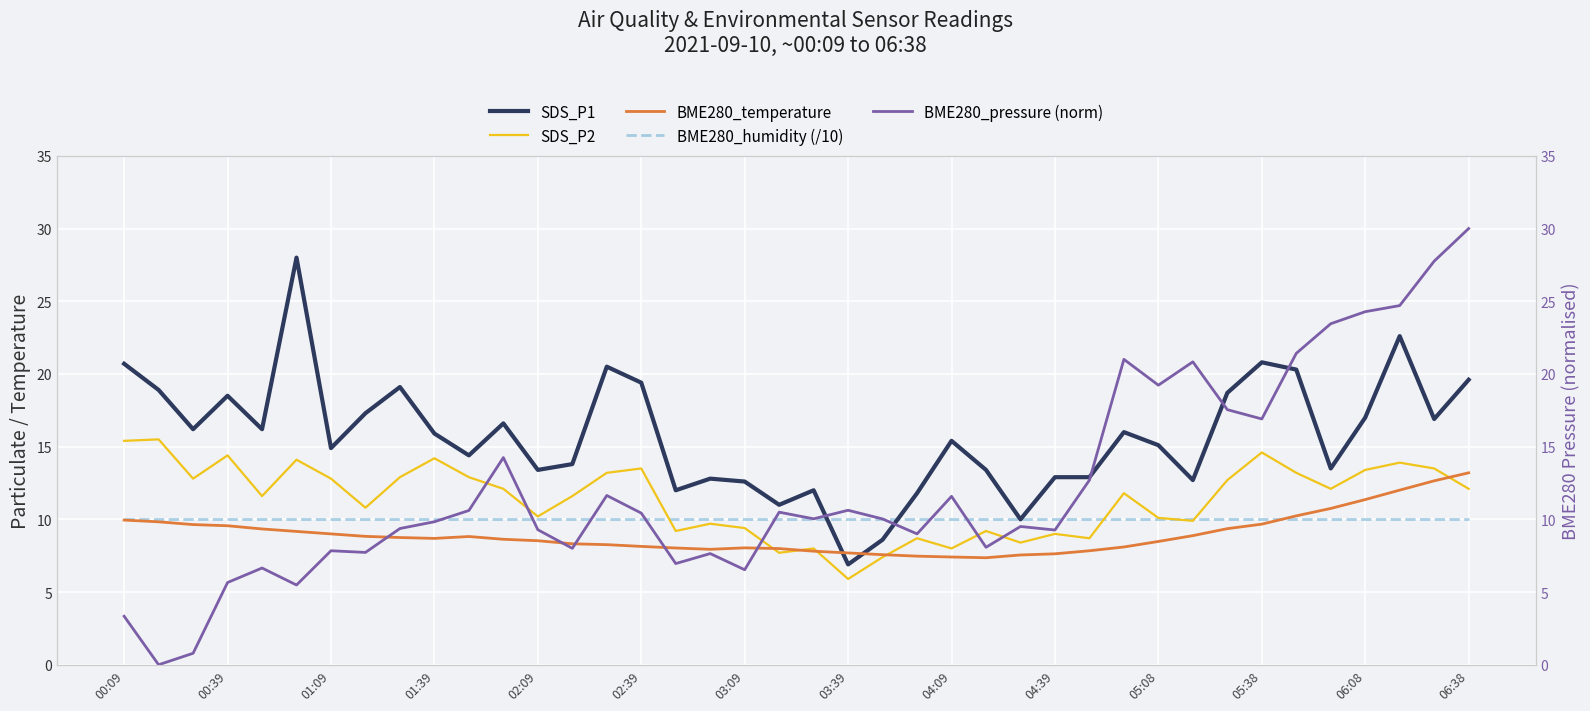

The SDS_P2 series shows 21.4 at 02:39. True or false?

False